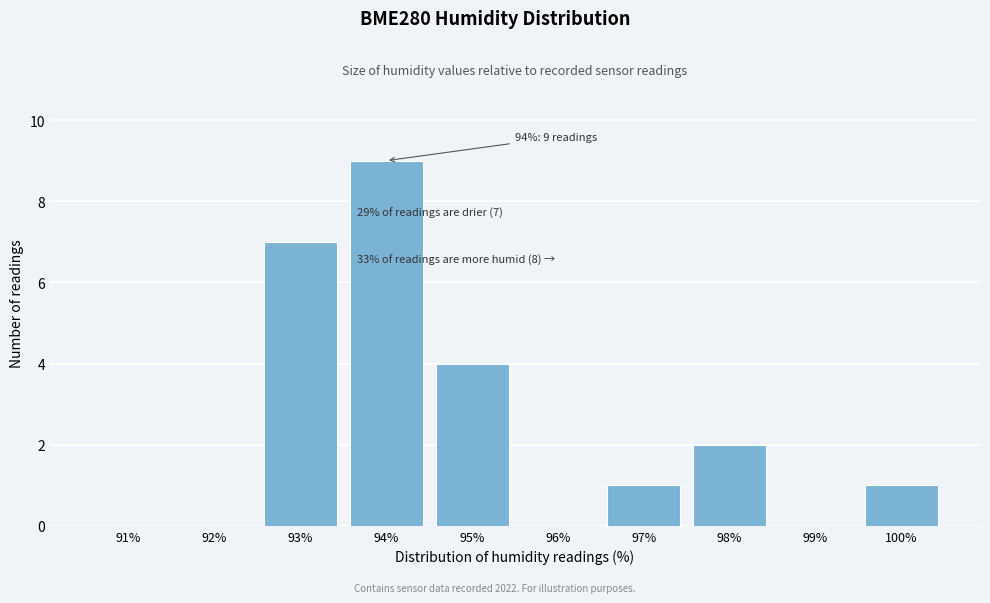

Reading left to right, extract all data points from this chart.

91%=0	92%=0	93%=7	94%=9	95%=4	96%=0	97%=1	98%=2	99%=0	100%=1